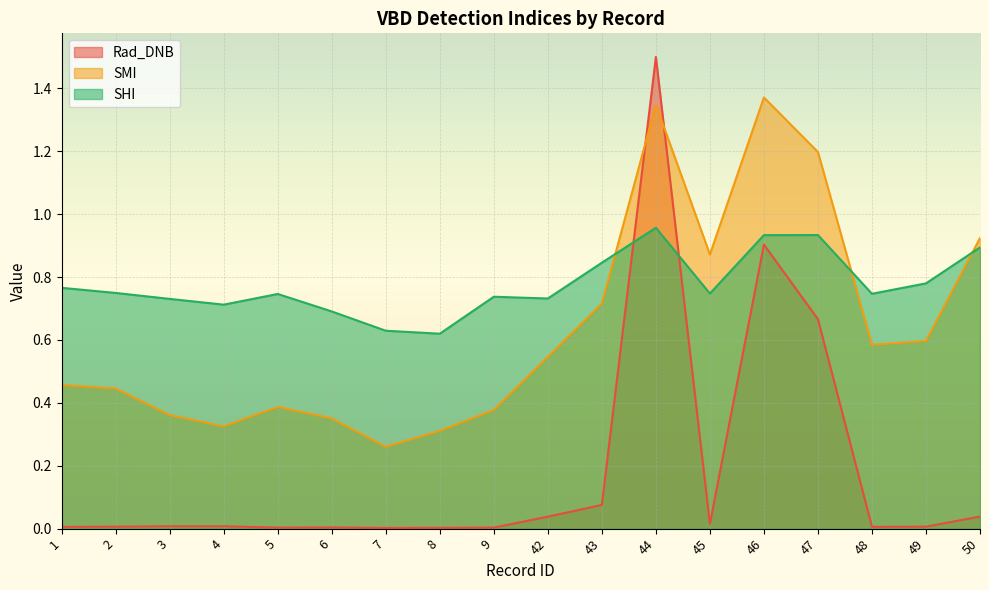

What are all the series names shown in the legend?

Rad_DNB, SMI, SHI